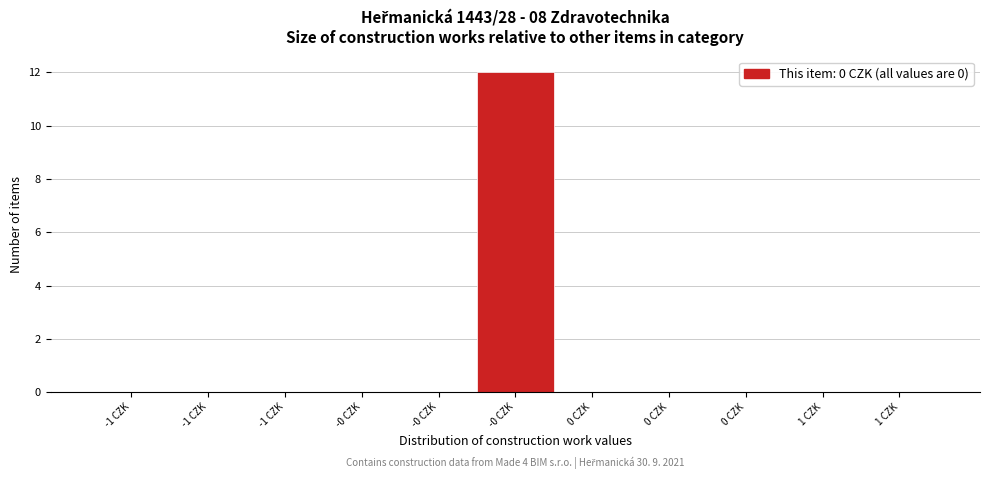

Are the bars horizontal?

No